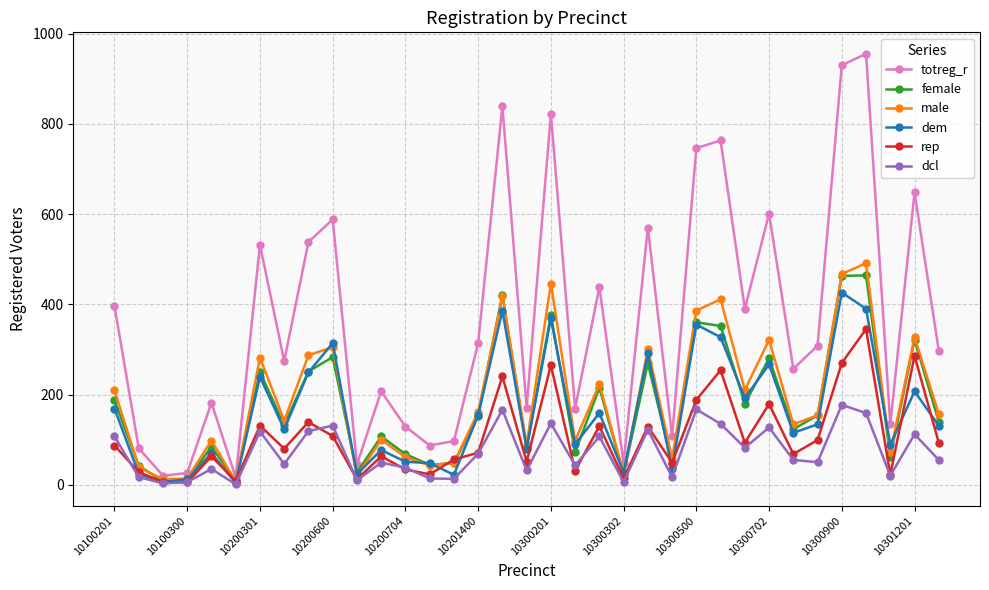

How many interior local peaks does the totreg_r series have?

12